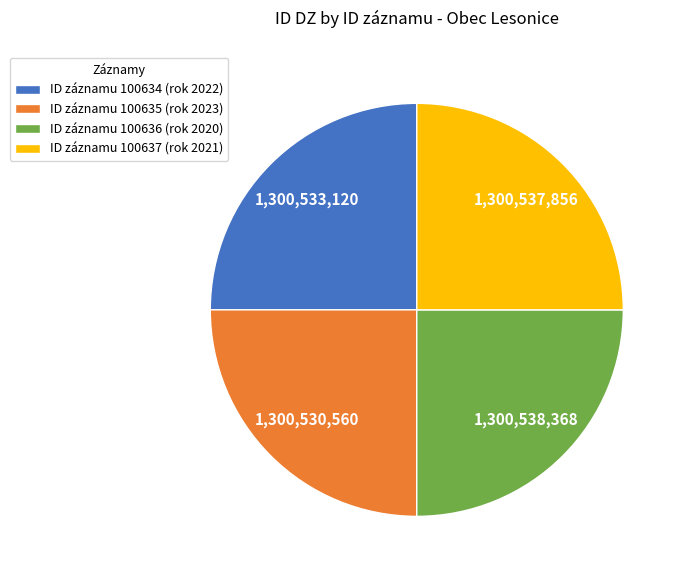

Approximately how many times larger is the value at ID záznamu 100636 (rok 2020) compared to ID záznamu 100637 (rok 2021)?

1.0